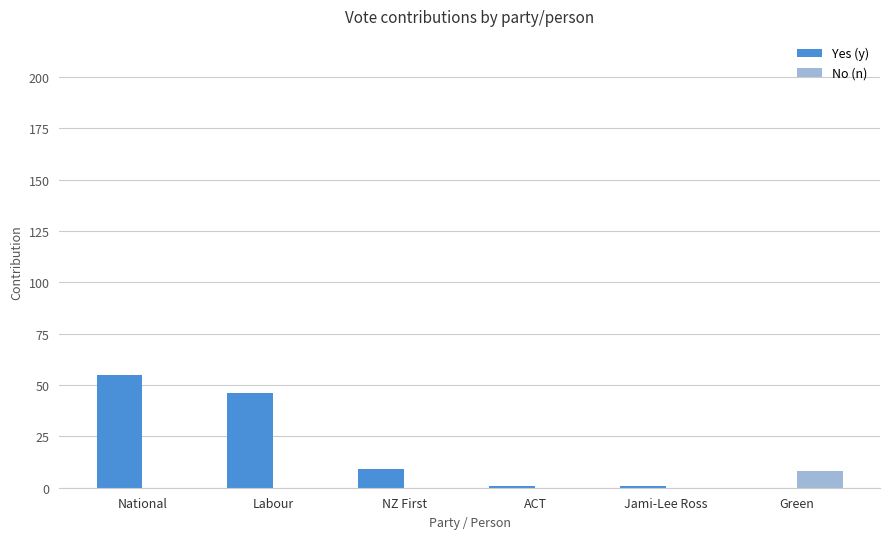

What is the total value across all series at NZ First?

9